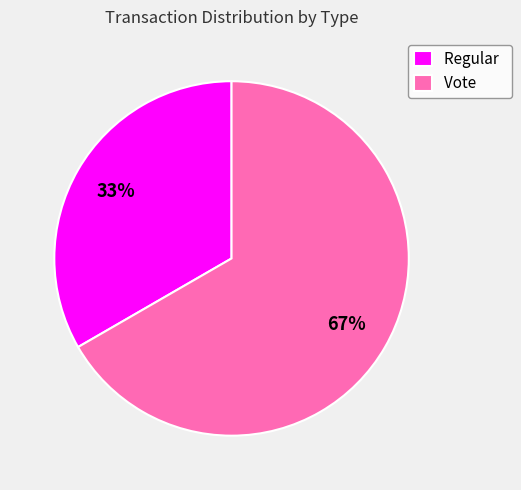

Between Vote and Regular, which is larger?

Vote